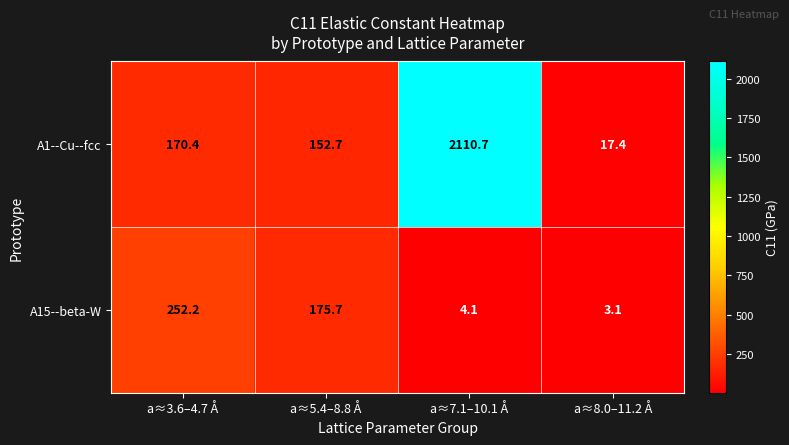

List the labels in order of A15--beta-W value, smallest first.

a≈8.0–11.2 Å, a≈7.1–10.1 Å, a≈5.4–8.8 Å, a≈3.6–4.7 Å